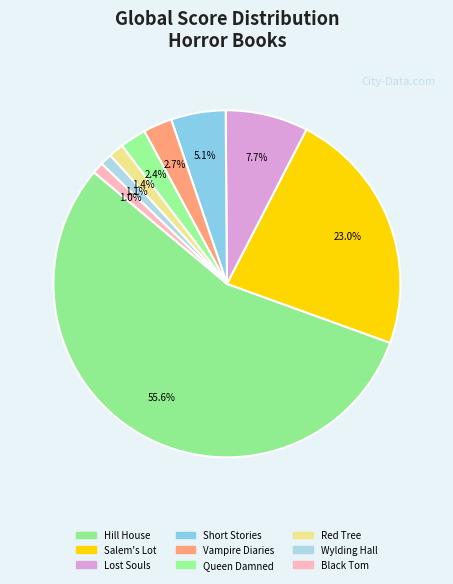

How many segments does this pie chart have?

9